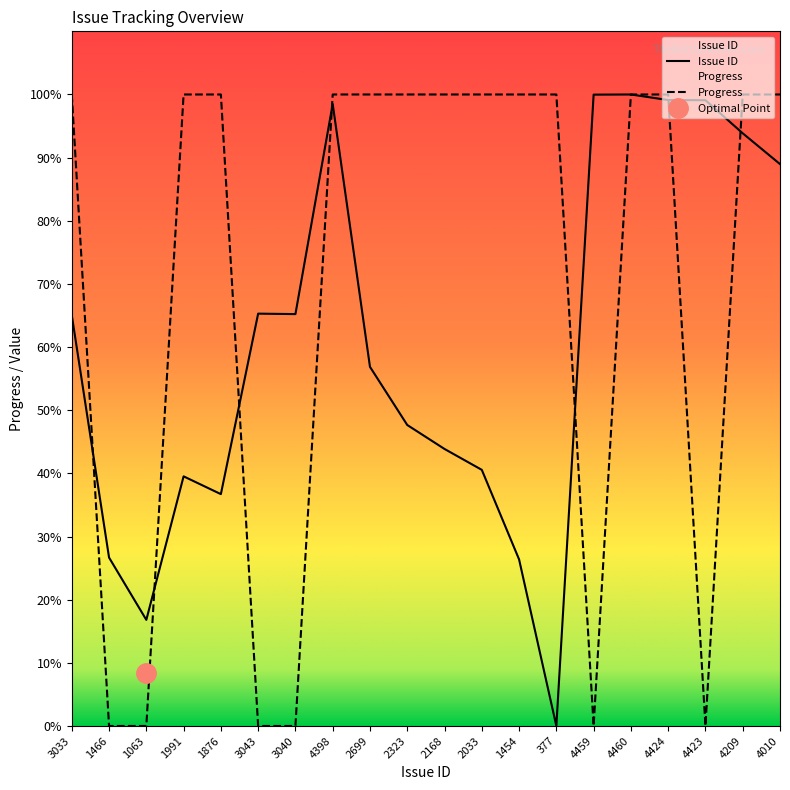

Reading left to right, list all the values displayed in this chart.

Issue ID: 65.1	26.7	16.8	39.5	36.7	65.3	65.2	98.5	56.9	47.7	43.9	40.6	26.4	0.0	100.0	100.0	99.1	99.1	93.9	89.0
Progress: 100.0	0.0	0.0	100.0	100.0	0.0	0.0	100.0	100.0	100.0	100.0	100.0	100.0	100.0	0.0	100.0	100.0	0.0	100.0	100.0